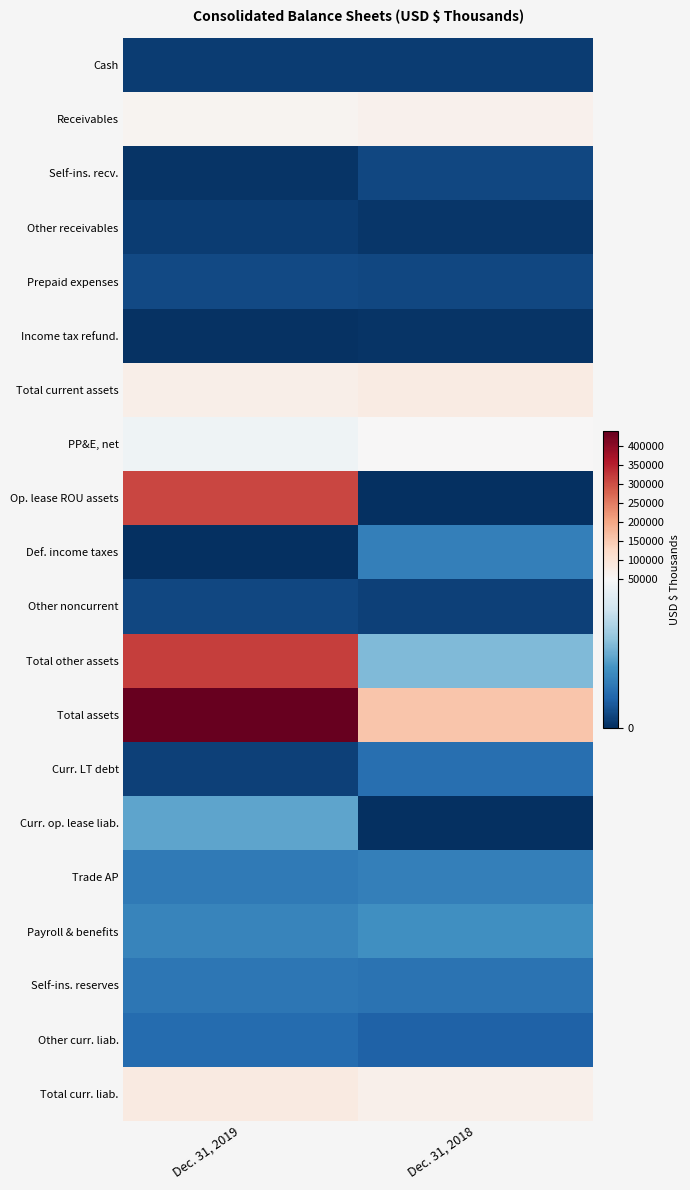

Rank the series by their maximum value, from highest to lowest.

Total assets, Total other assets, Op. lease ROU assets, Total curr. liab., Total current assets, Receivables, PP&E, net, Curr. op. lease liab., Payroll & benefits, Def. income taxes, Trade AP, Self-ins. reserves, Curr. LT debt, Other curr. liab., Prepaid expenses, Self-ins. recv., Other noncurrent, Cash, Other receivables, Income tax refund.